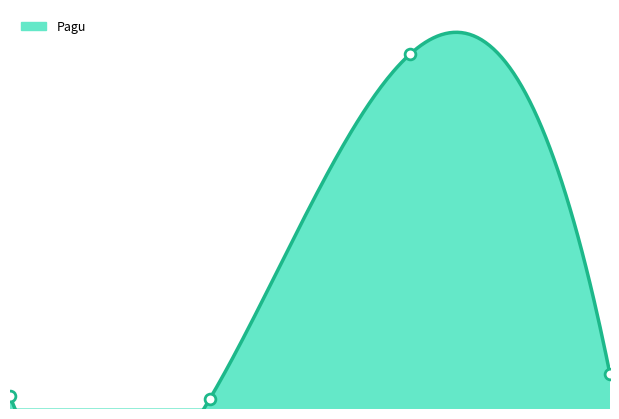

What is the change in value from 0.0 to 1.0?

-6000000